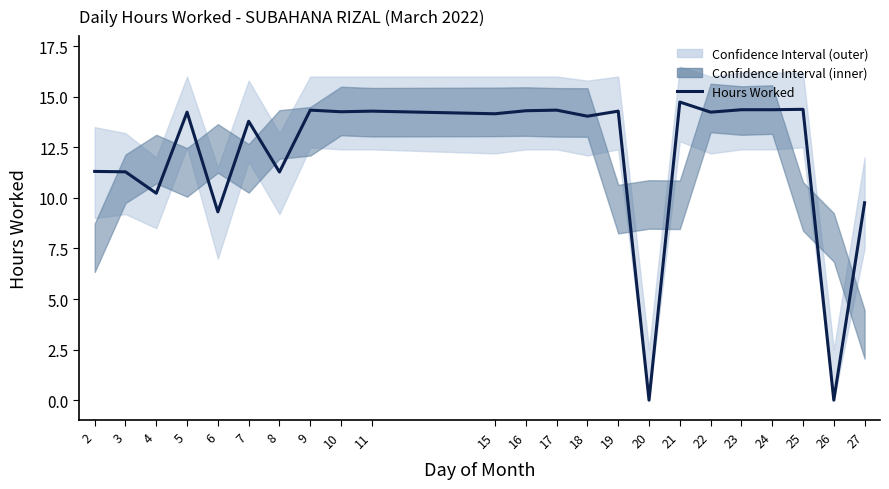

True or false: the data shows 14.2 at 15.

True